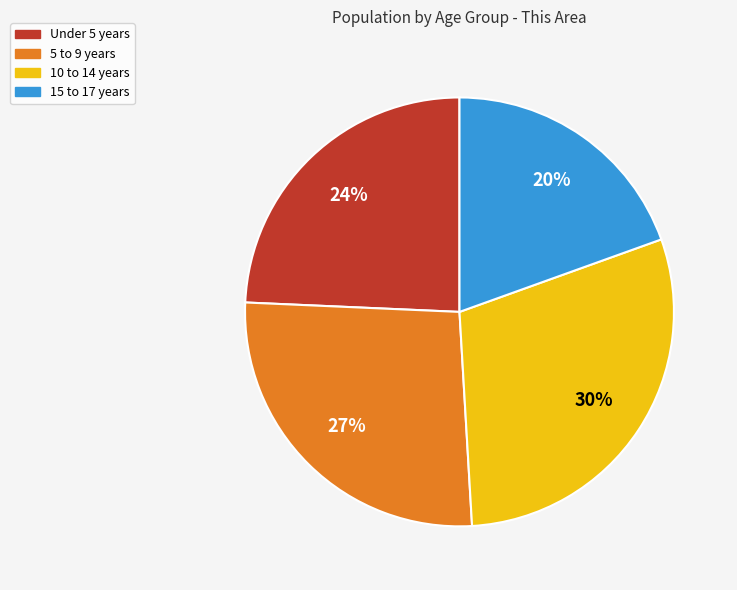

True or false: 10 to 14 years accounts for 30% of the total.

True